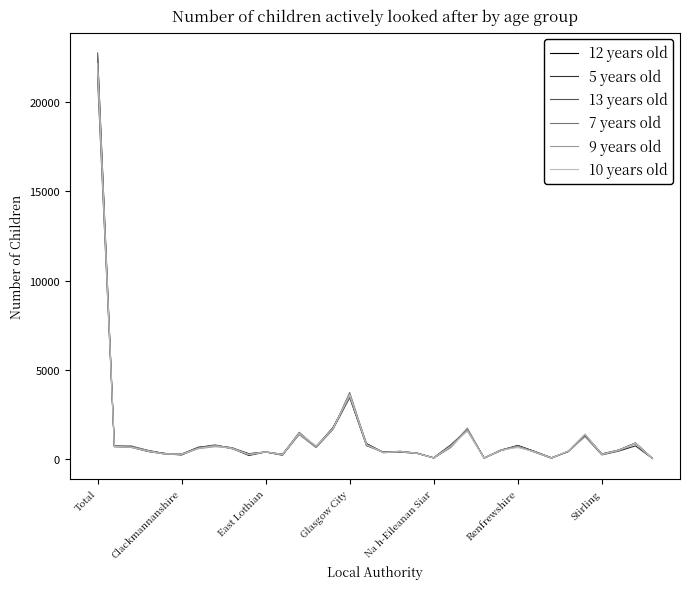

Which series has the widest spread of values?

7 years old